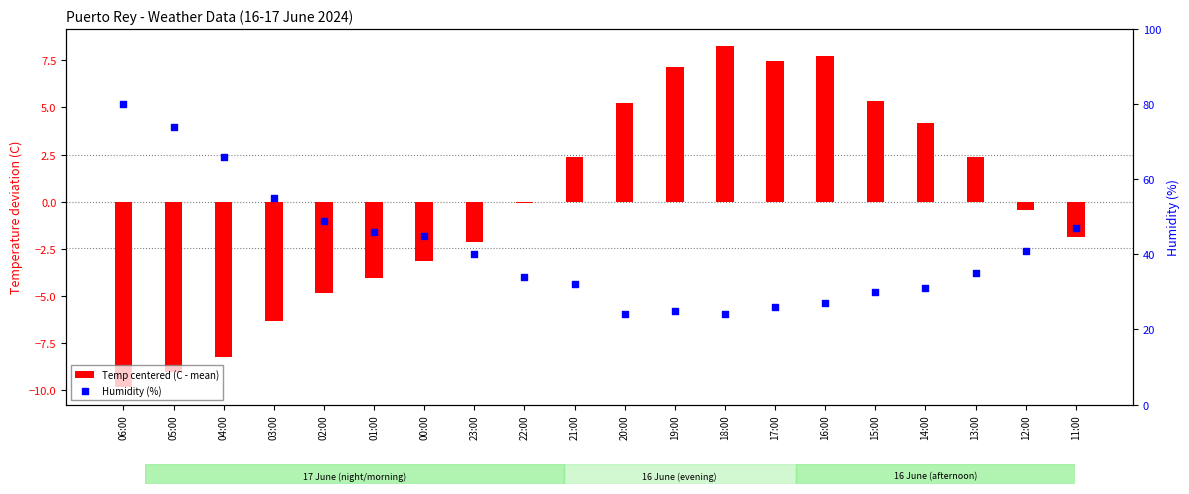

At which category is the sum across all series the highest?

06:00